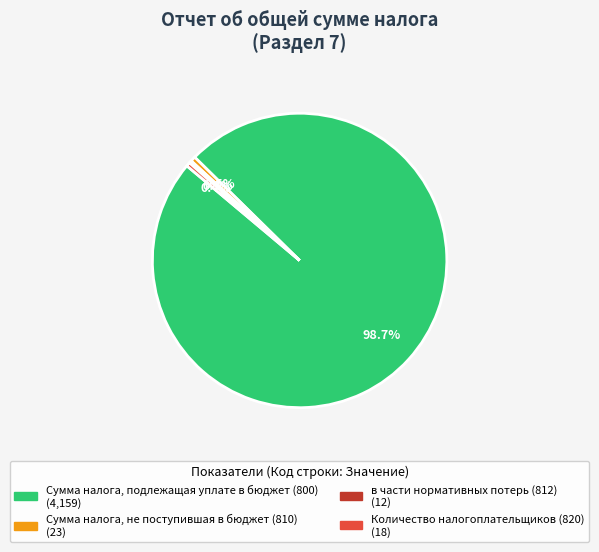

The в части нормативных потерь (812) slice represents 0% of the pie. True or false?

True